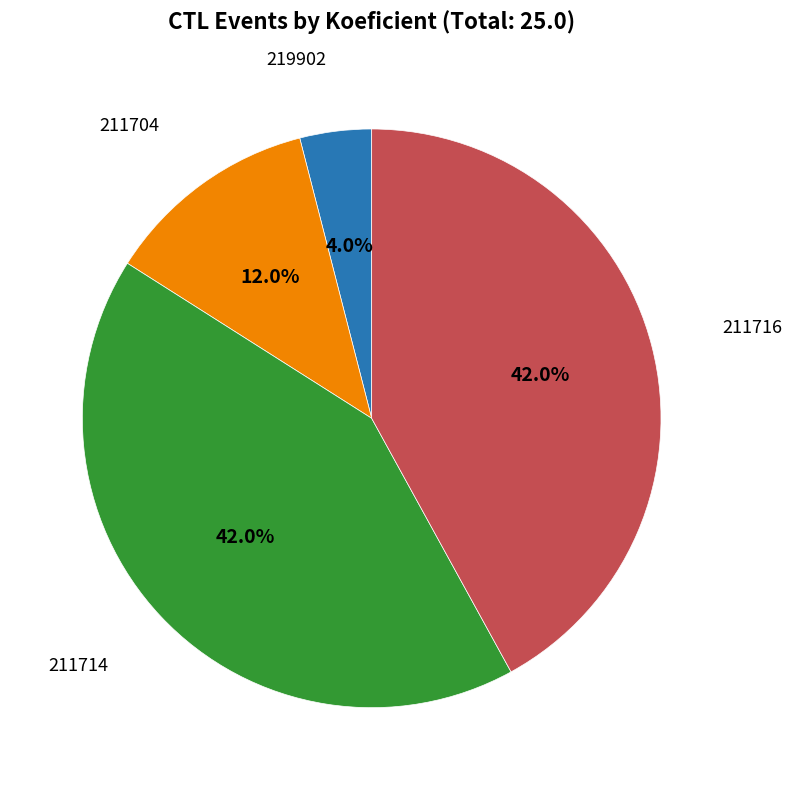

To the nearest percent, what portion does 211716 represent?

42%